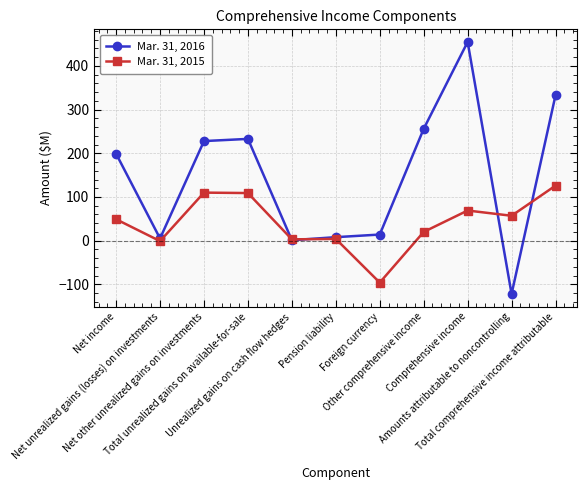

How many series are shown in this chart?

2